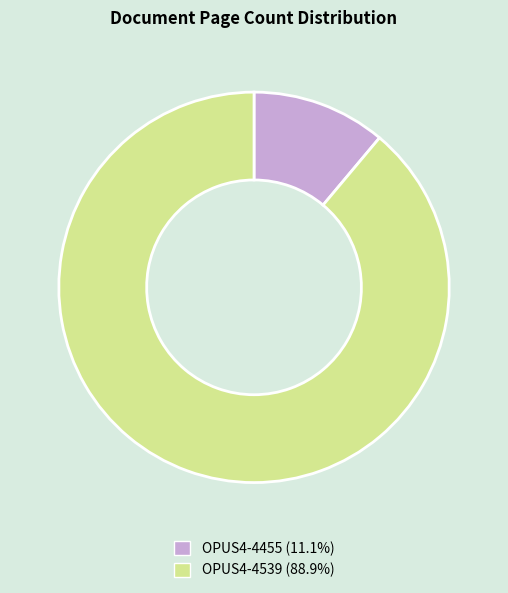

Between OPUS4-4539 and OPUS4-4455, which is larger?

OPUS4-4539